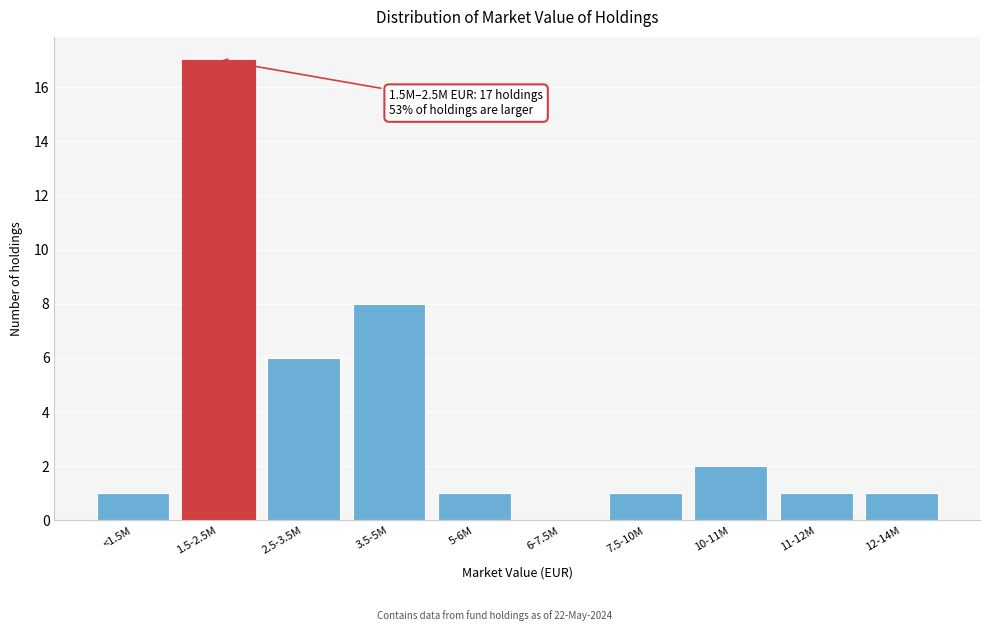

Reading left to right, extract all data points from this chart.

<1.5M=1	1.5-2.5M=17	2.5-3.5M=6	3.5-5M=8	5-6M=1	6-7.5M=0	7.5-10M=1	10-11M=2	11-12M=1	12-14M=1